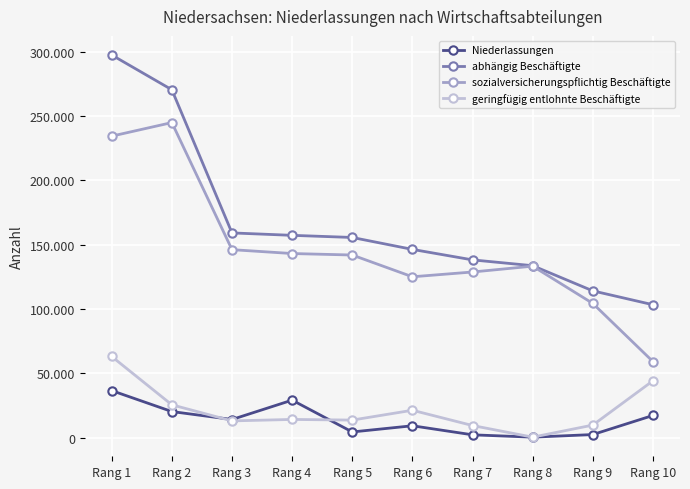

What are all the series names shown in the legend?

Niederlassungen, abhängig Beschäftigte, sozialversicherungspflichtig Beschäftigte, geringfügig entlohnte Beschäftigte